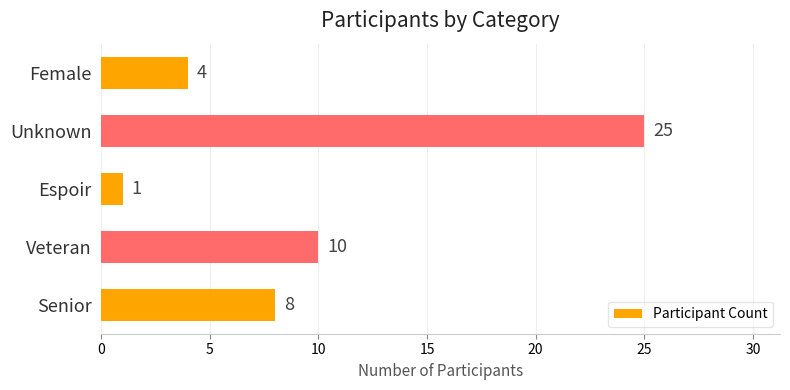

What is the maximum value shown in the chart?

25